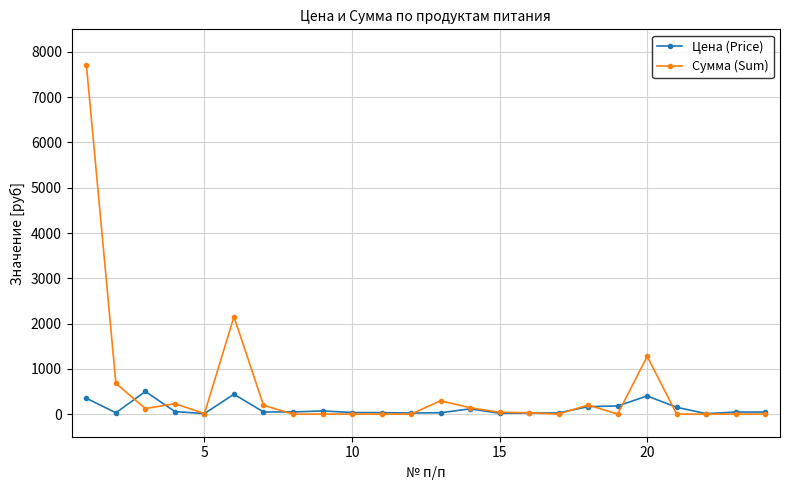

Does the chart display data point markers on the line(s)?

Yes